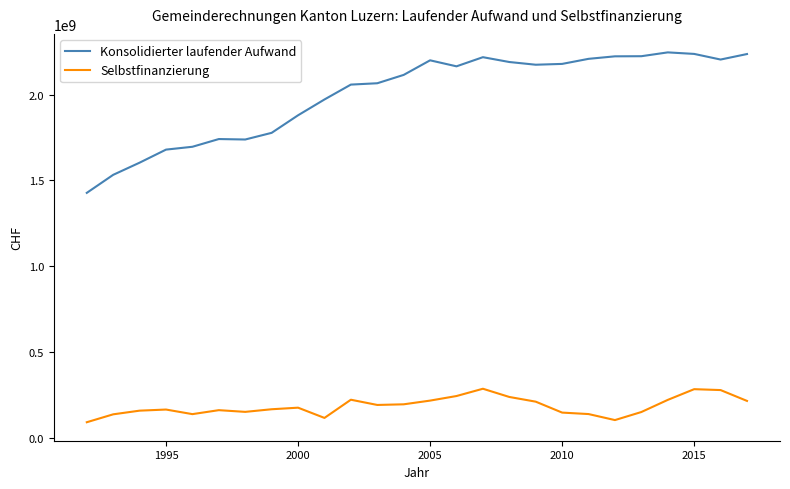

Which series has the widest spread of values?

Konsolidierter laufender Aufwand